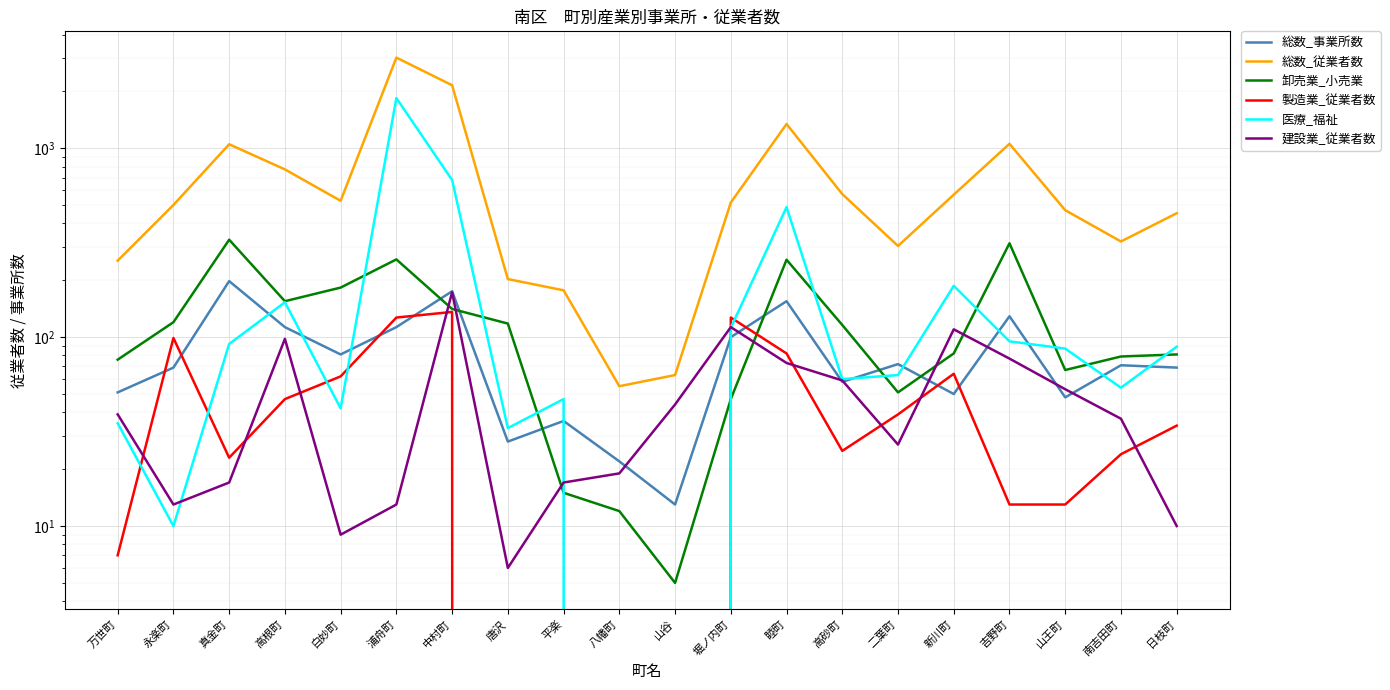

What is the lowest value of the 総数_従業者数 series?

55